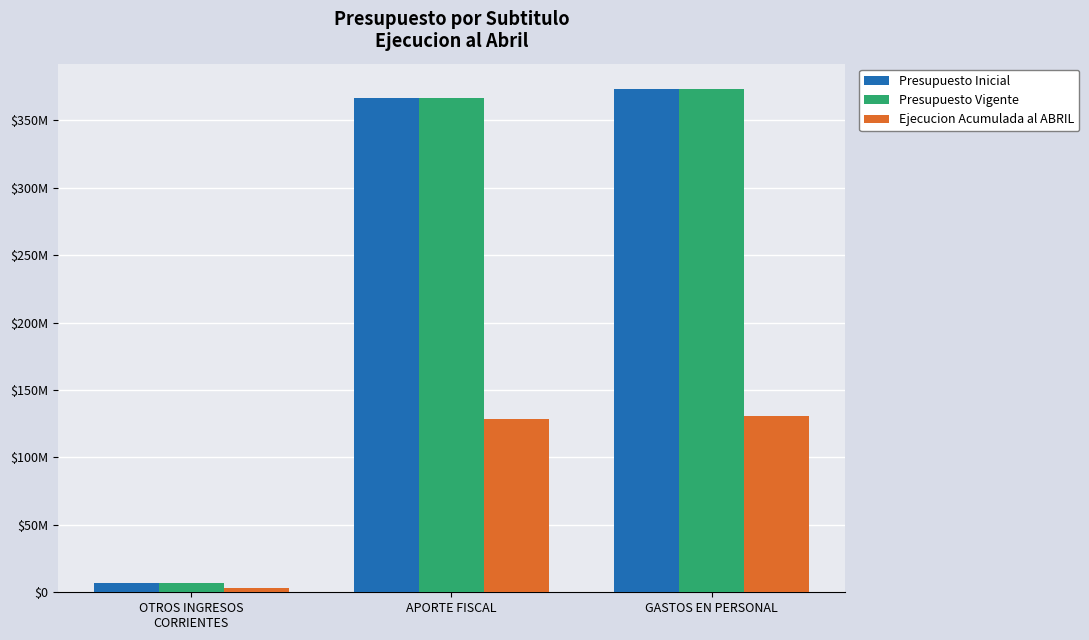

What are all the series names shown in the legend?

Presupuesto Inicial, Presupuesto Vigente, Ejecucion Acumulada al ABRIL